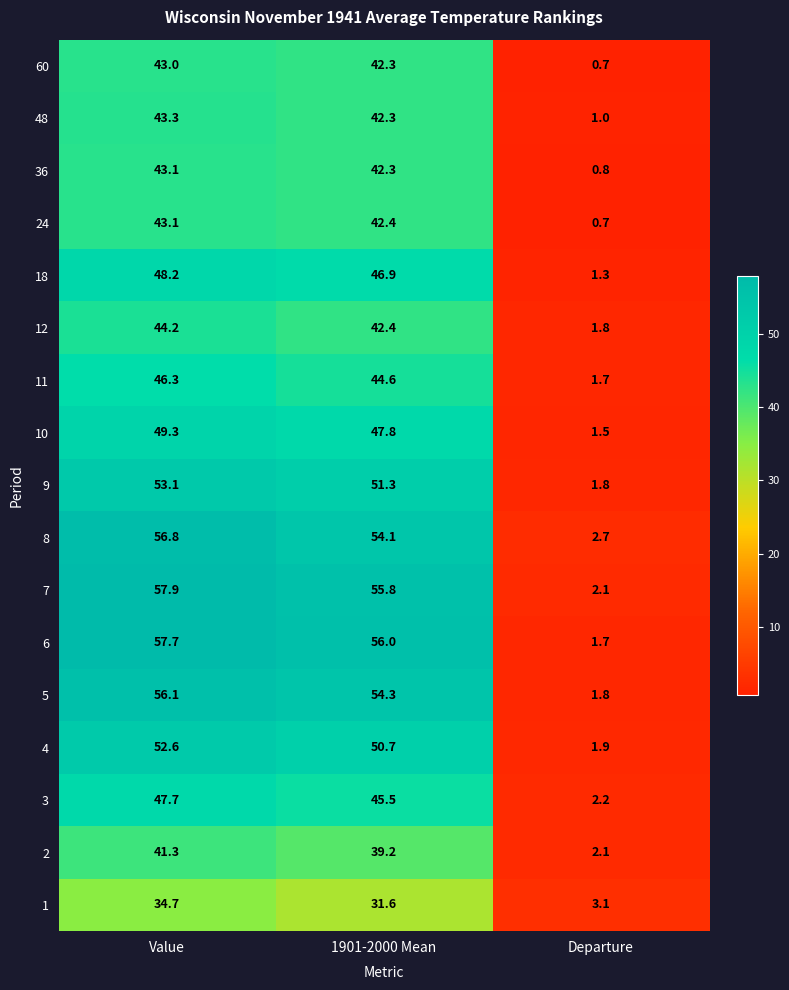

At which label does 3 reach its peak?

Value